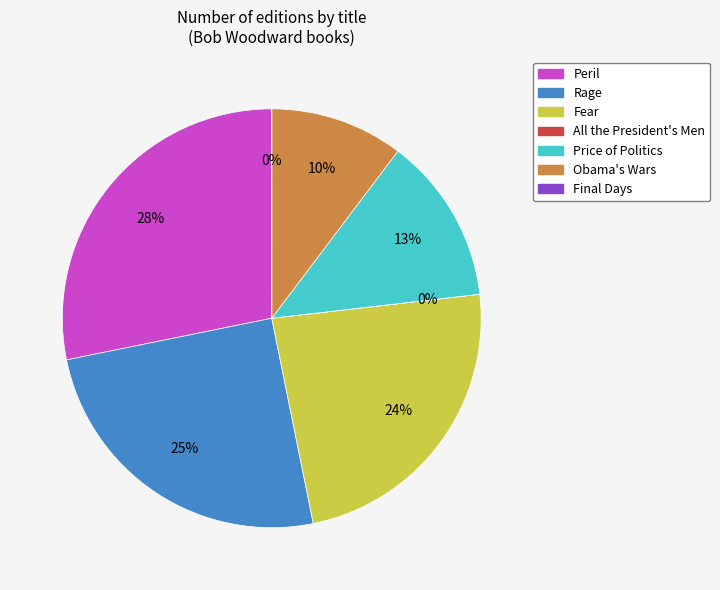

To the nearest percent, what portion does Obama's Wars represent?

10%